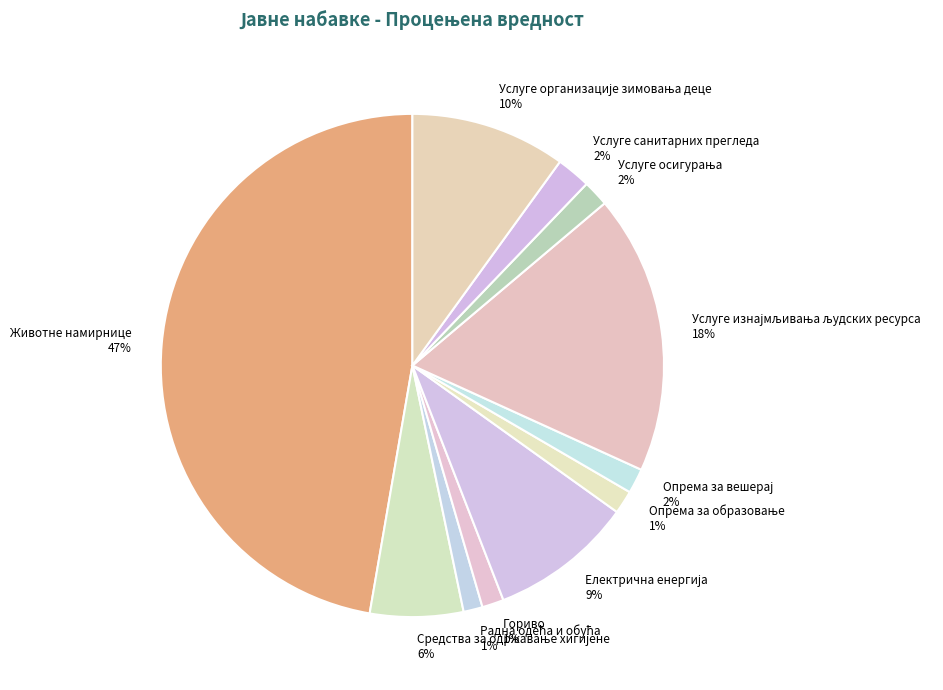

Which category has the biggest portion of the pie?

Животне намирнице